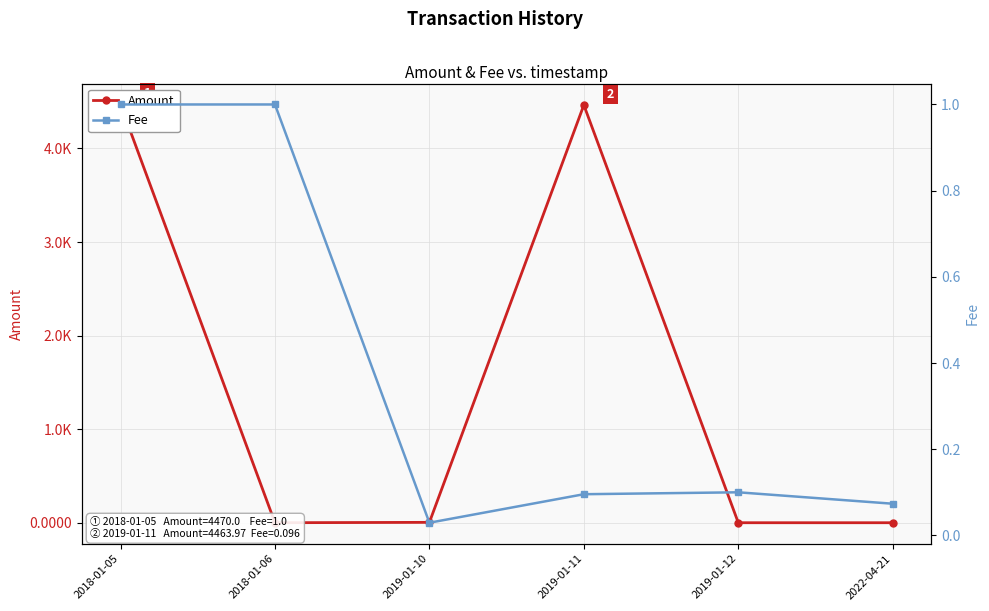

Is it true that Amount equals 4464.0 at 2019-01-11?

True